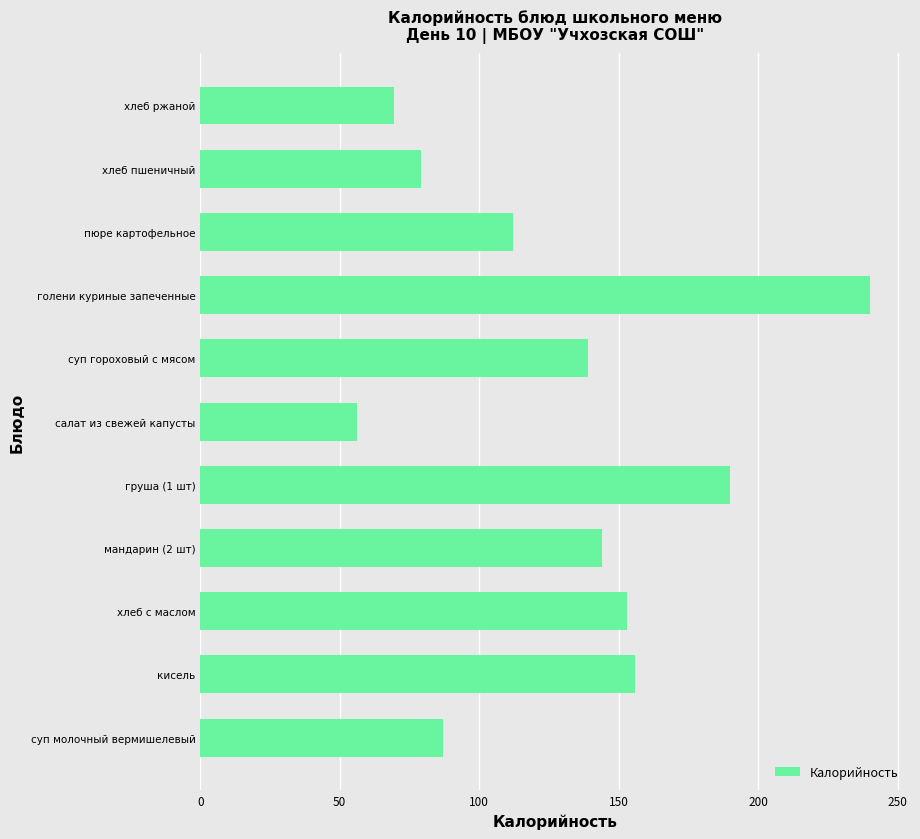

The chart shows a value of 79.0 at хлеб пшеничный. True or false?

True